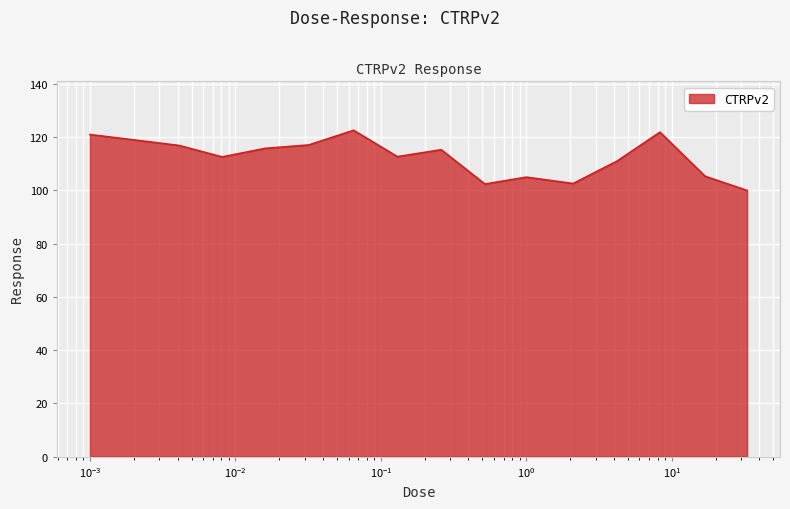

What is the maximum value shown in the chart?

122.6